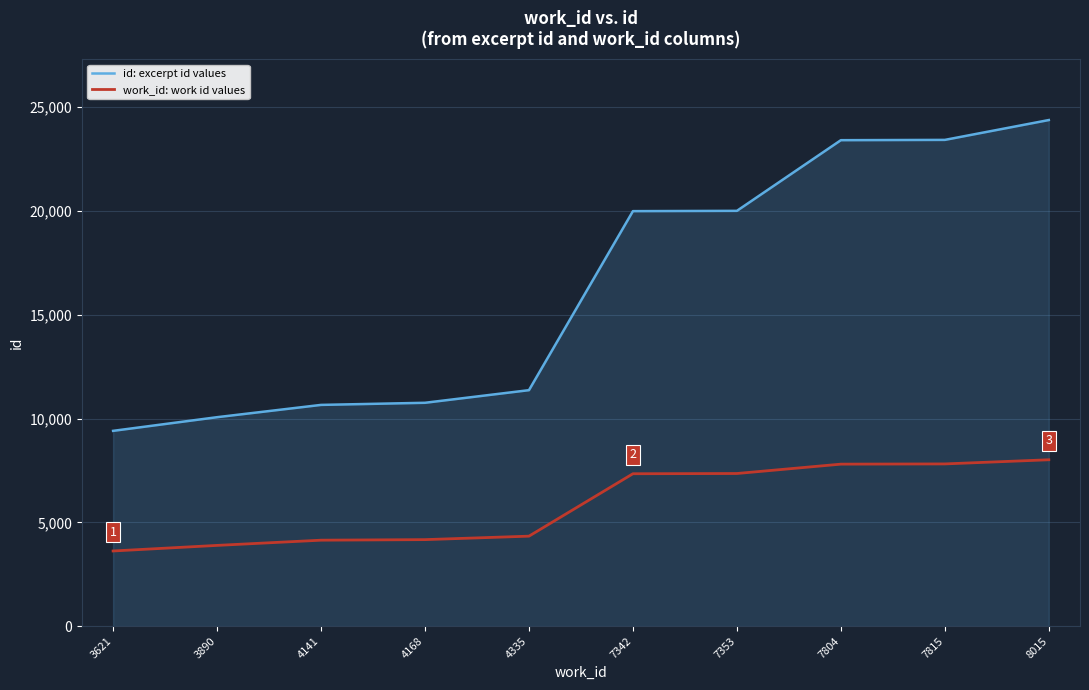

True or false: id: excerpt id values and work_id: work id values cross at least once.

False